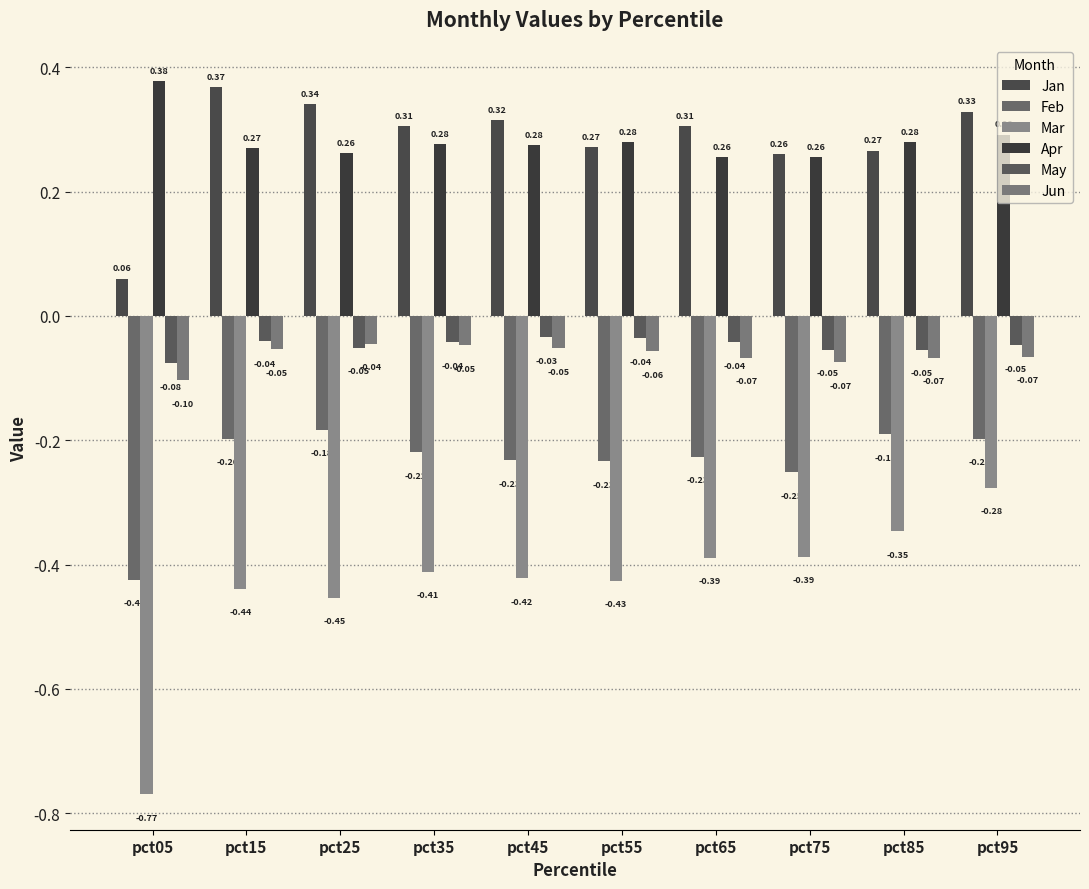

What is the greatest value displayed?

0.4